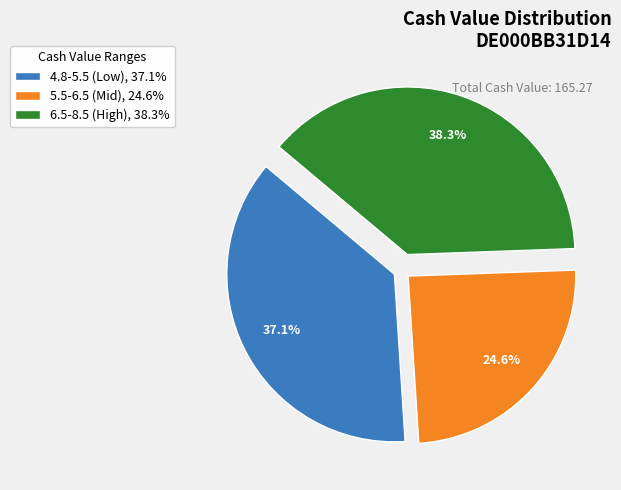

Count the number of slices in the pie.

3